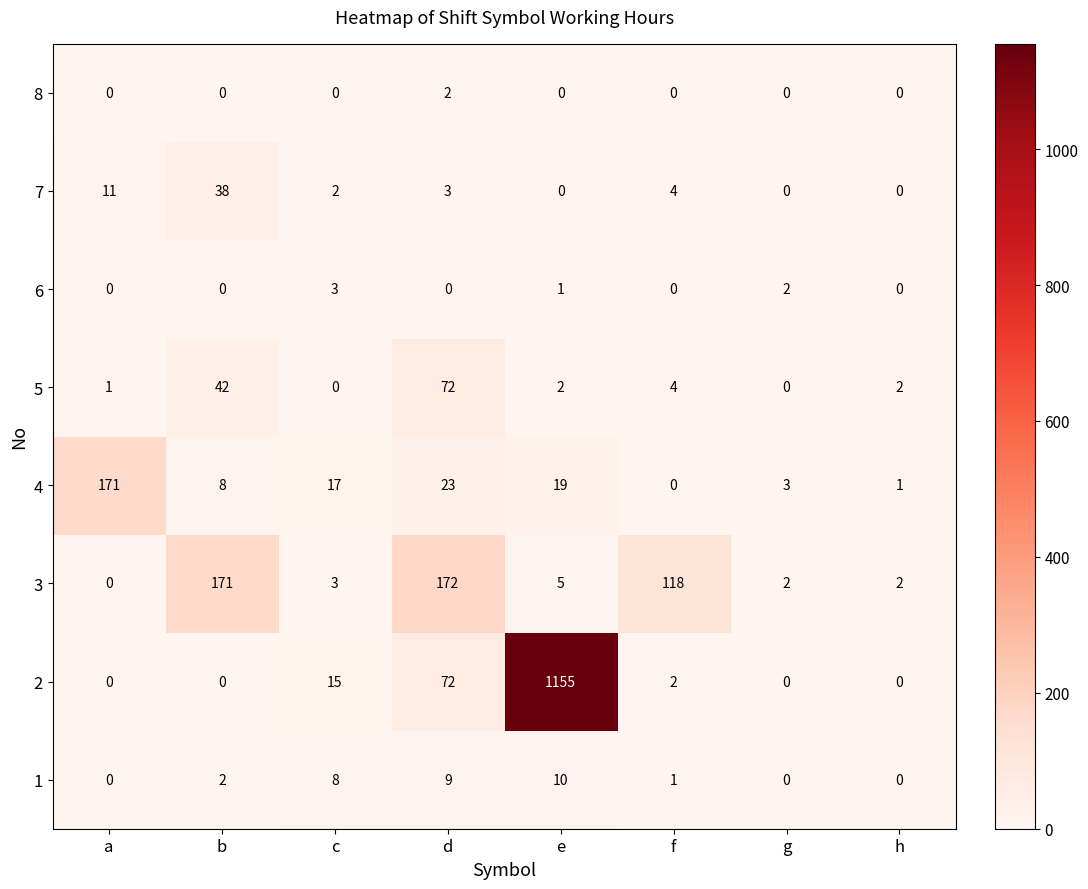

At how many categories does at least one series exceed 67?

5